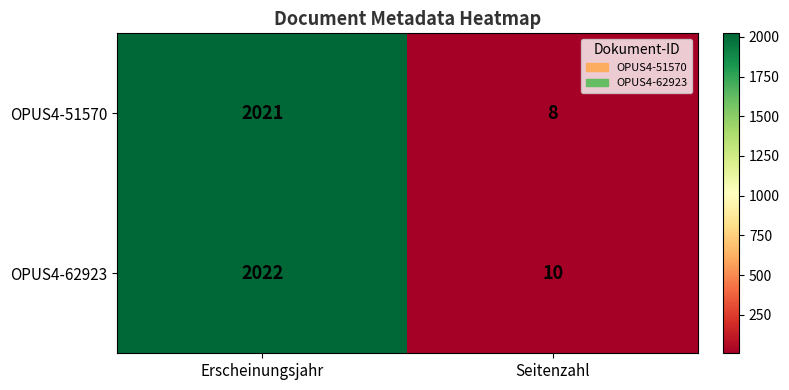

The OPUS4-62923 series shows 2022 at Erscheinungsjahr. True or false?

True